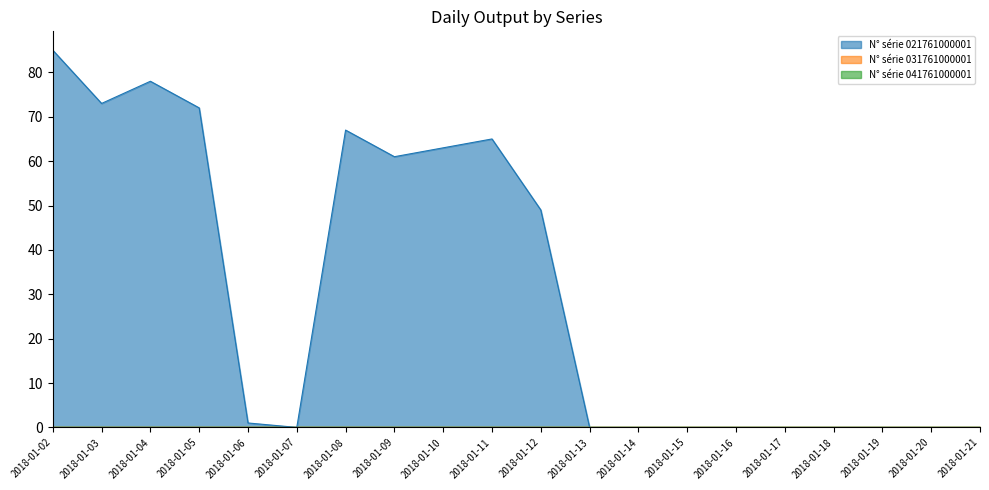

True or false: N° série 021761000001 and N° série 031761000001 intersect in this chart.

False